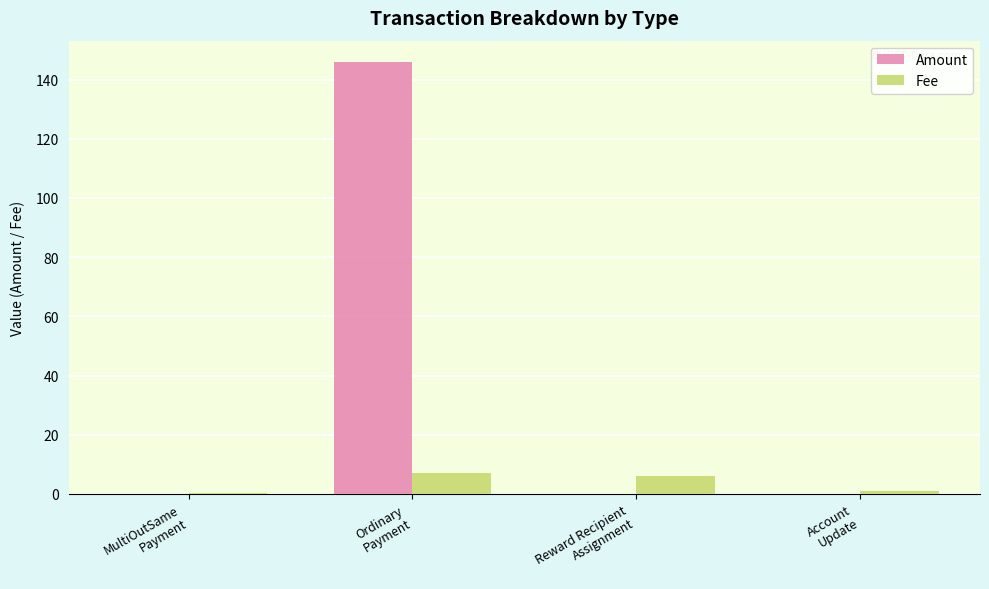

What is the highest value of the Fee series?

7.1